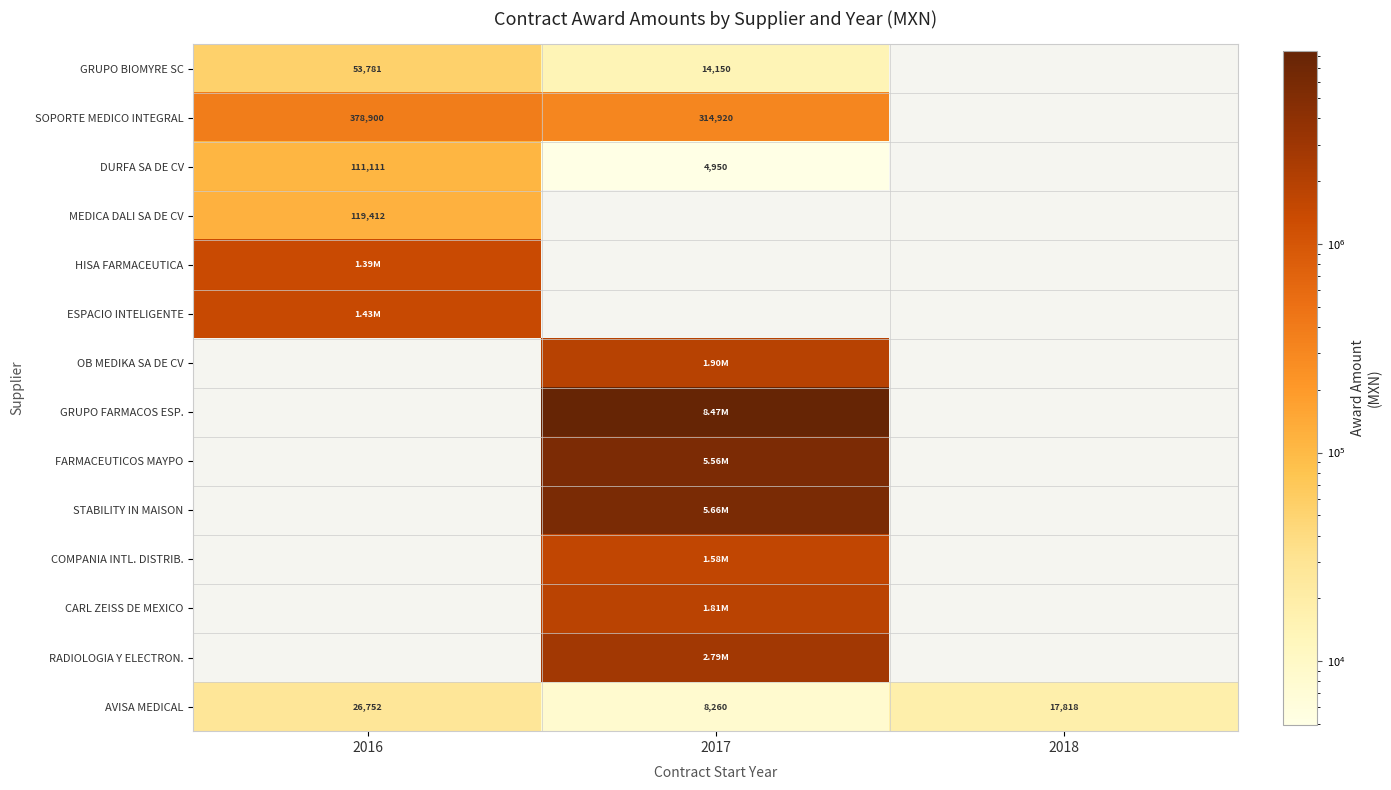

What is the minimum value shown in the chart?

4950.0